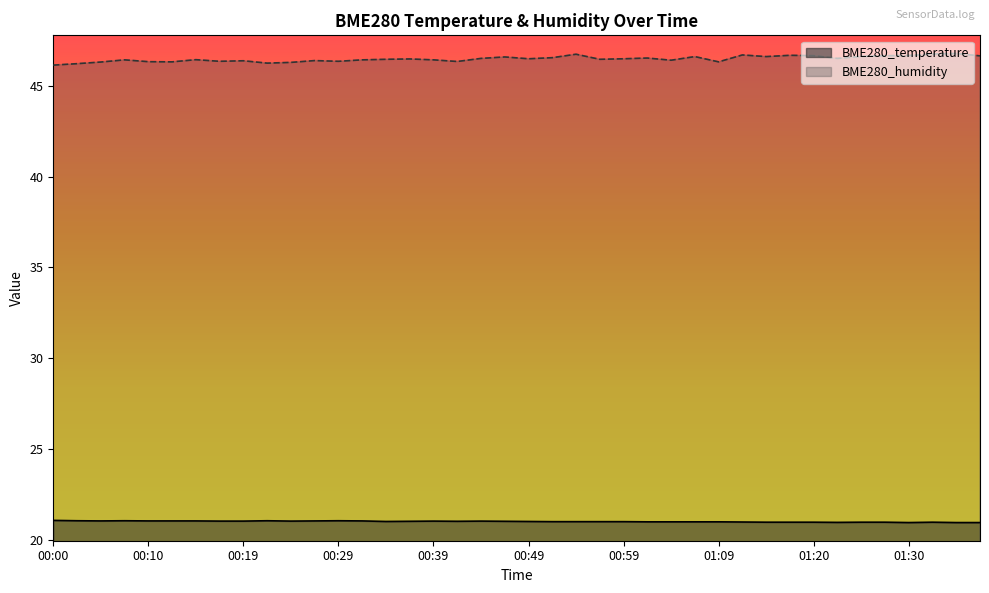

True or false: BME280_temperature and BME280_humidity intersect in this chart.

False